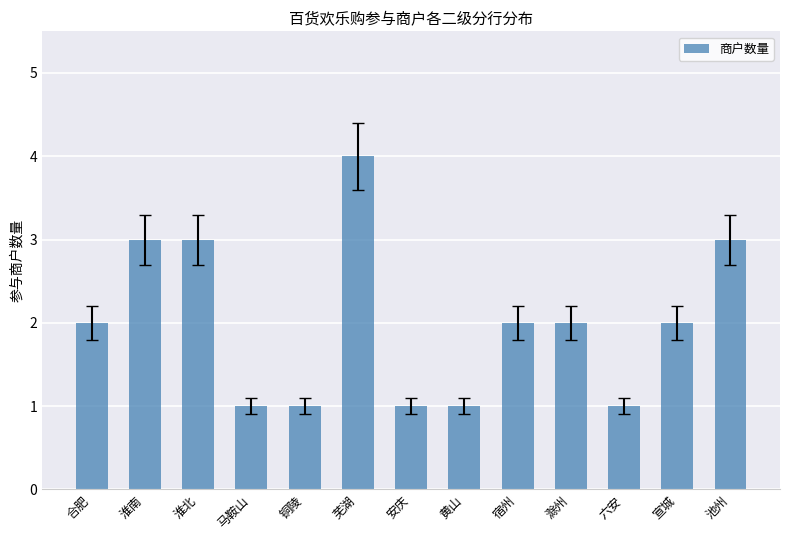

Approximately how many times larger is the value at 马鞍山 compared to 池州?

0.3